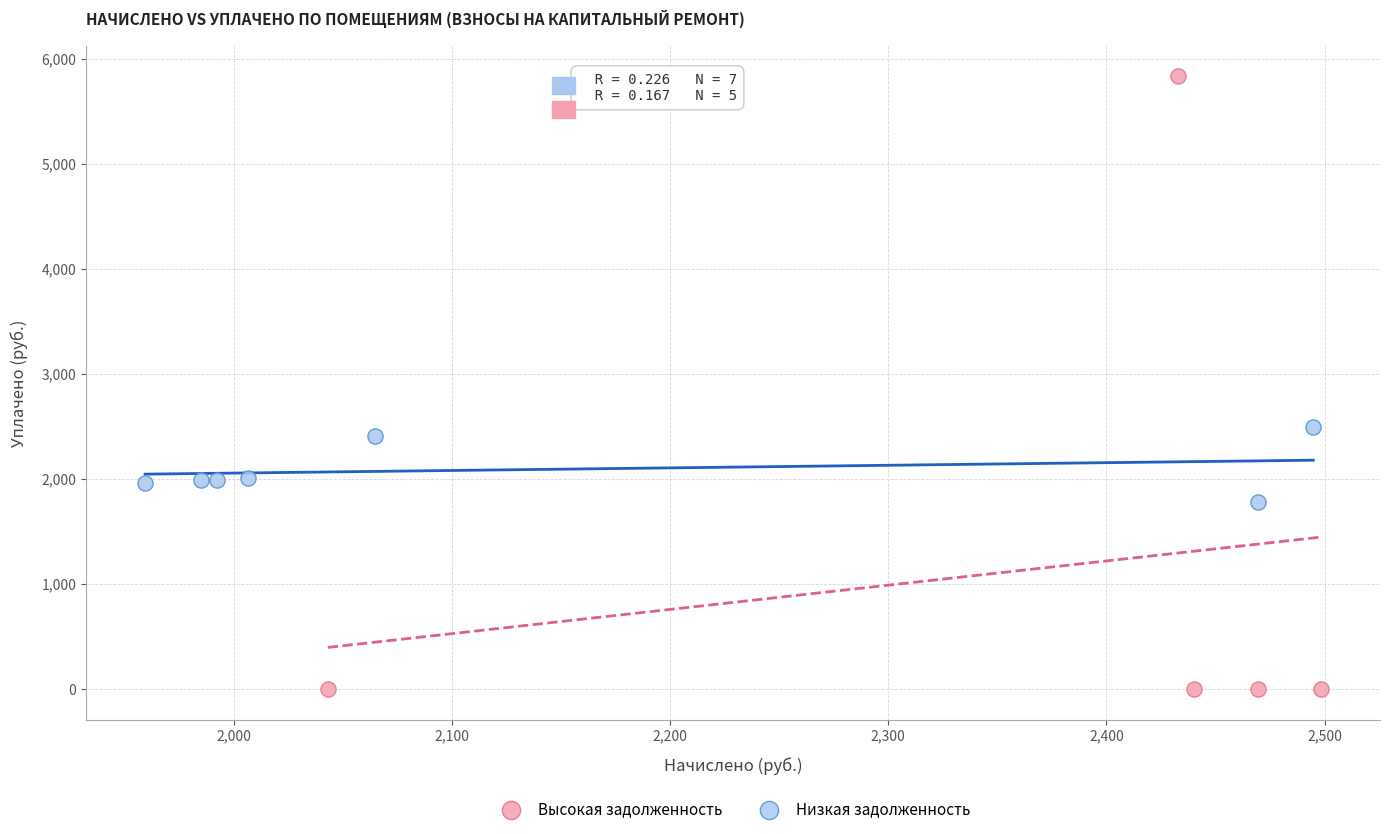

Which series reaches the minimum Y coordinate?

Высокая задолженность